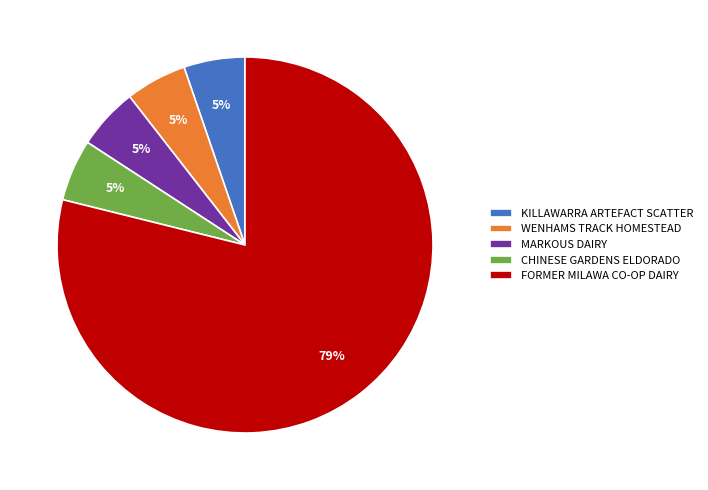

Does MARKOUS DAIRY represent more than half of the total?

No